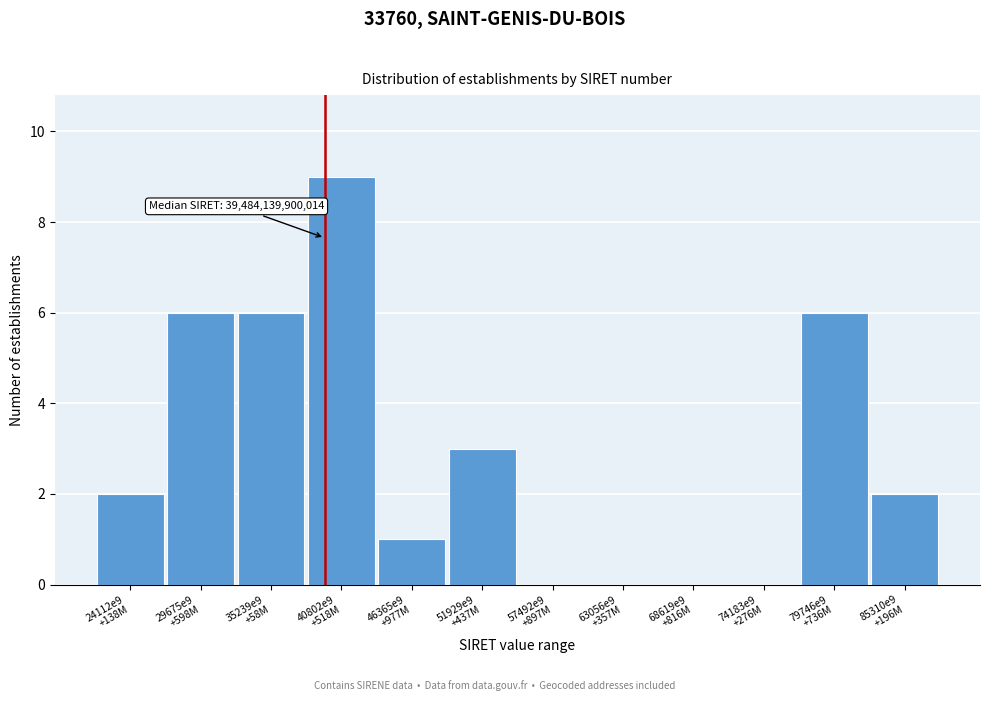

What is the maximum value shown in the chart?

9